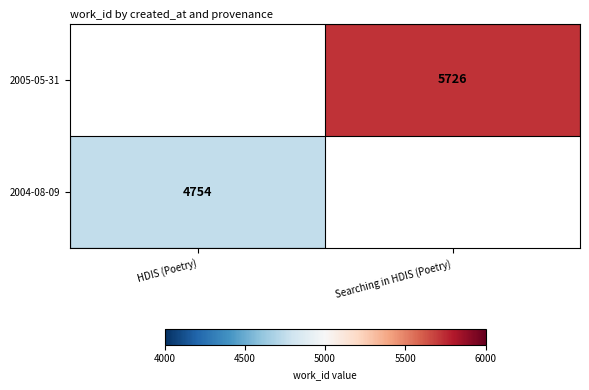

Is the value of 2004-08-09 at HDIS (Poetry) greater than the value of 2005-05-31 at Searching in HDIS (Poetry)?

No